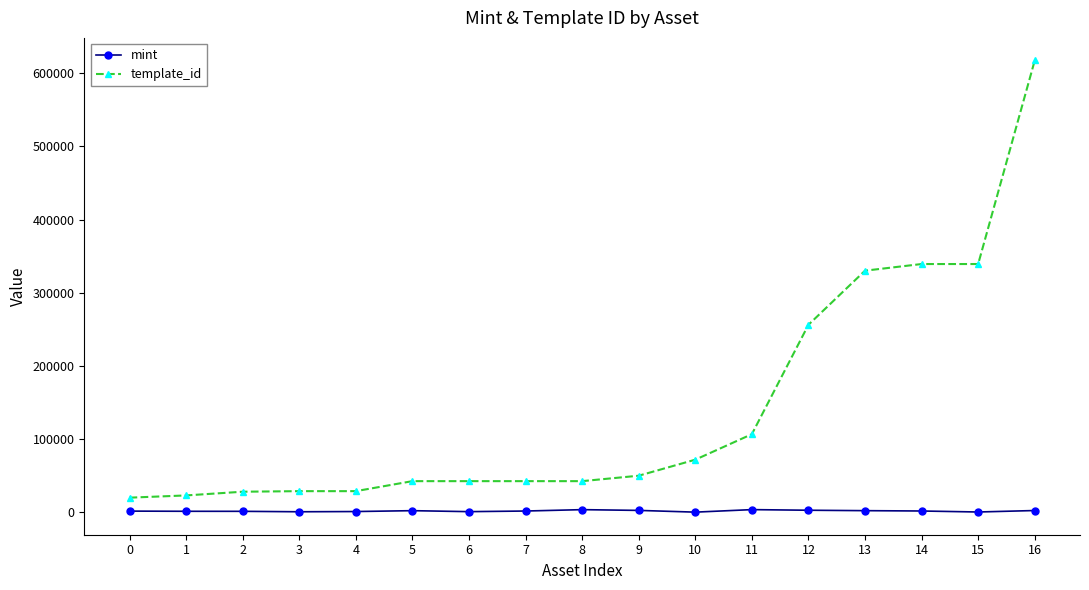

True or false: template_id and mint cross at least once.

False